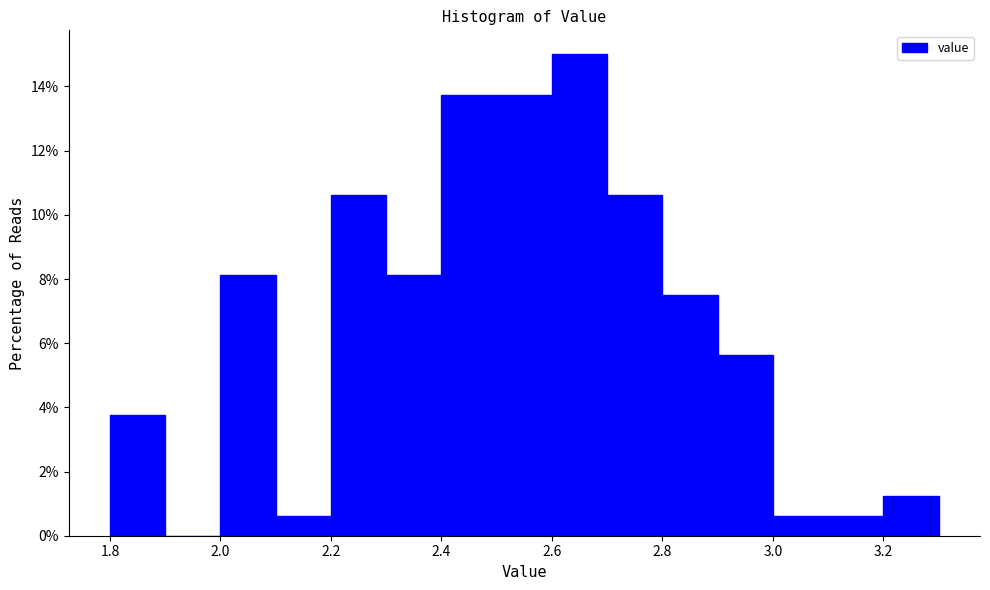

Reading left to right, list every bar in this chart as the range it spans on the x-axis followed by its height. The values are not printed on the chart, so give them approximately, as read against the axis.

1.8 to 1.9: 3.8
1.9 to 2.0: 0
2.0 to 2.1: 8.2
2.1 to 2.2: 0.6
2.2 to 2.3: 10.6
2.3 to 2.4: 8.2
2.4 to 2.5: 13.8
2.5 to 2.6: 13.8
2.6 to 2.7: 15.0
2.7 to 2.8: 10.6
2.8 to 2.9: 7.6
2.9 to 3.0: 5.6
3.0 to 3.1: 0.6
3.1 to 3.2: 0.6
3.2 to 3.3: 1.2